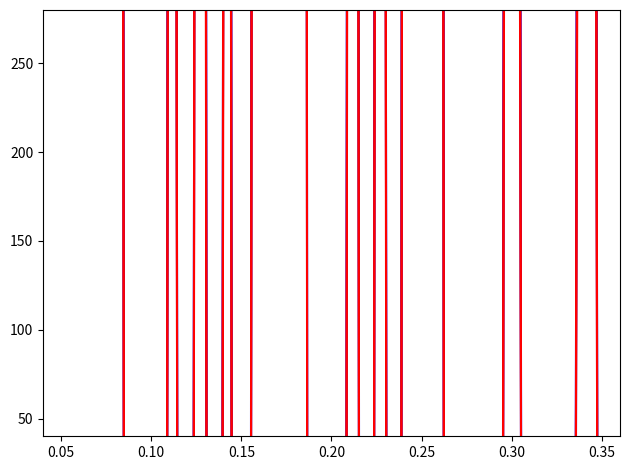

What is the sum of all LO_Frequency_R1 values?

6000.0